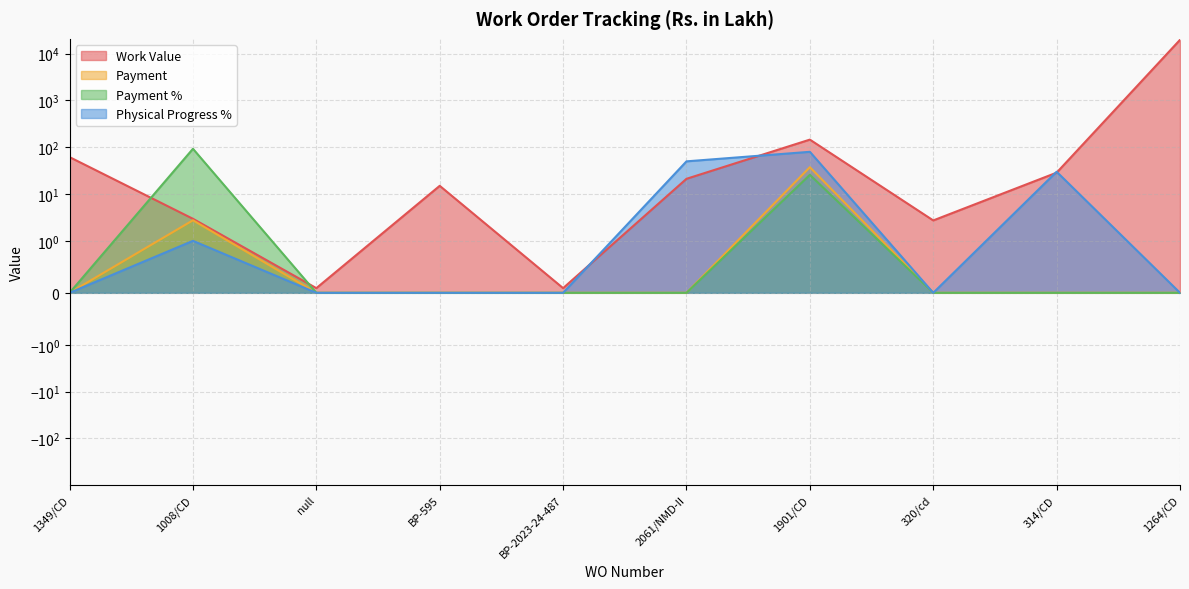

How many positive values does the Payment series have?

2